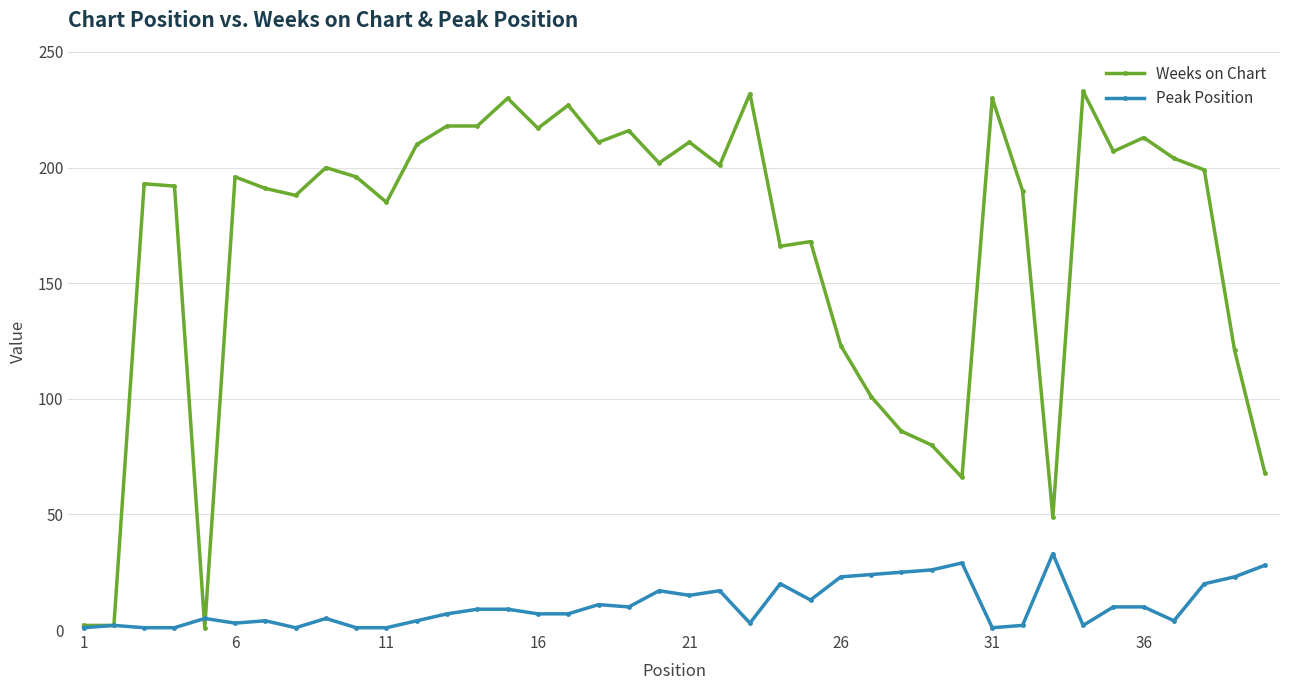

Which series has the largest total across all categories?

Weeks on Chart